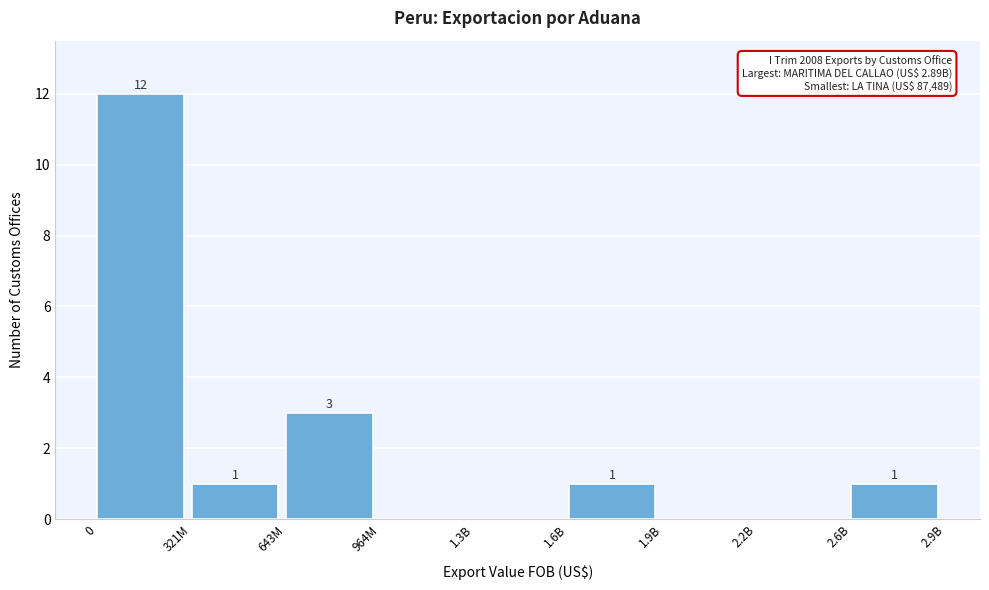

Reading left to right, extract all data points from this chart.

0=12	321M=1	643M=3	964M=0	1.3B=0	1.6B=1	1.9B=0	2.2B=0	2.6B=1